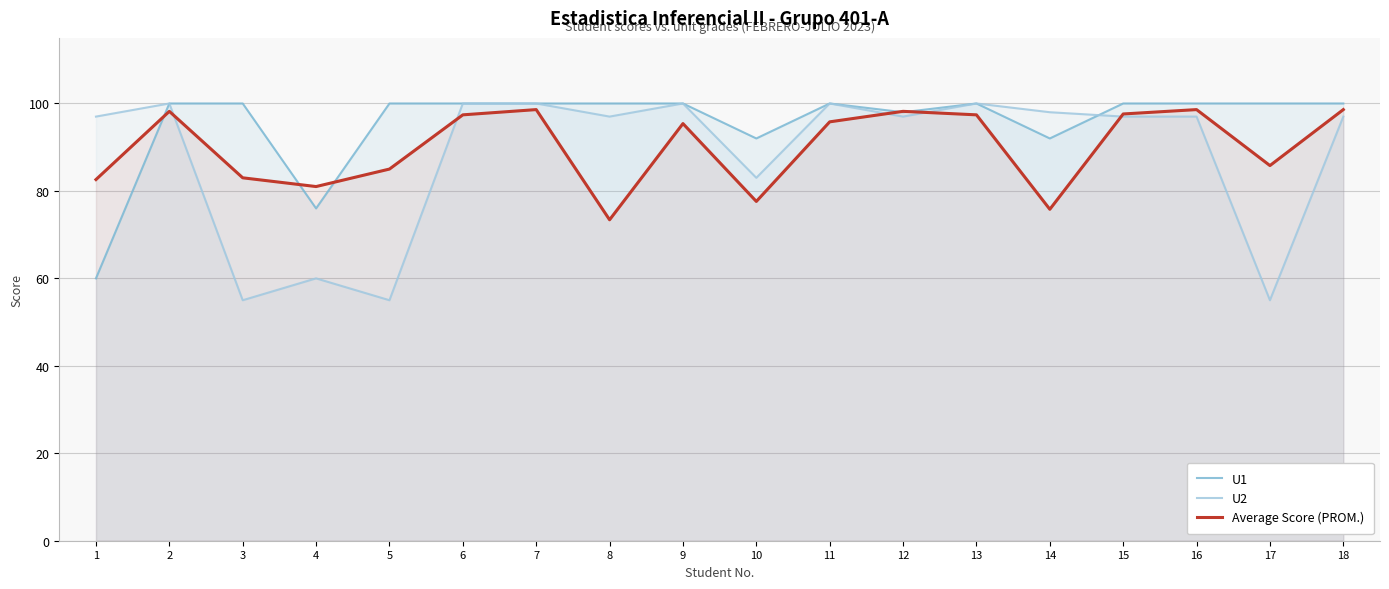

Is it true that U2 equals 100.0 at 11?

True